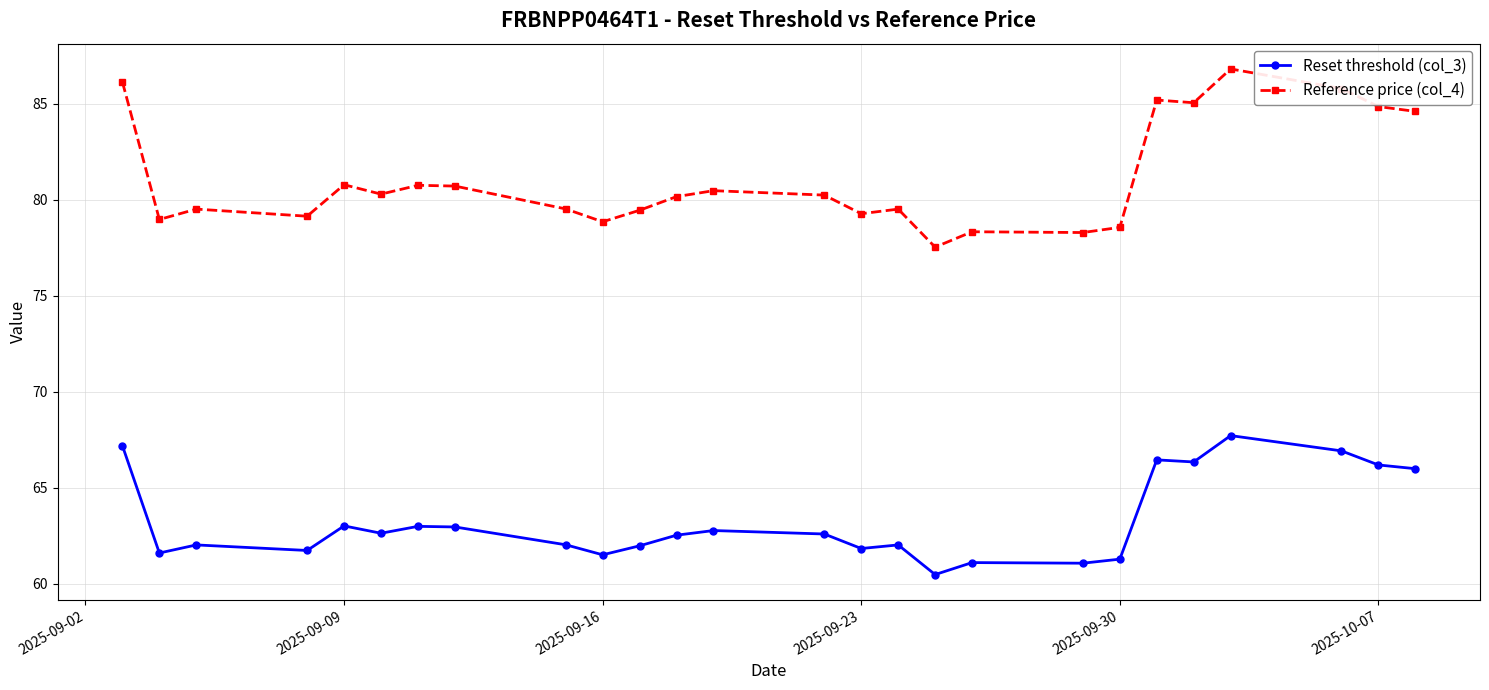

What is the highest value of the Reset threshold (col_3) series?

67.7